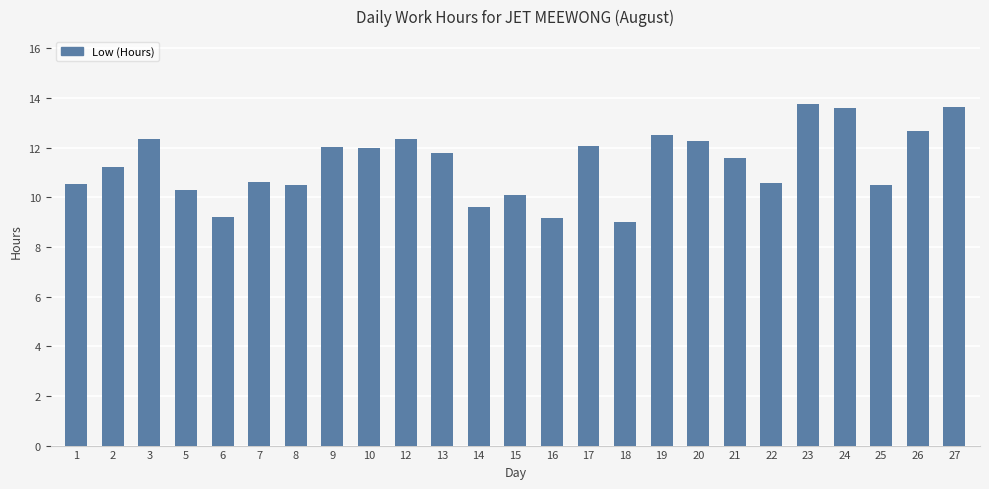

What is the value of the 1st bar from the left?

10.5